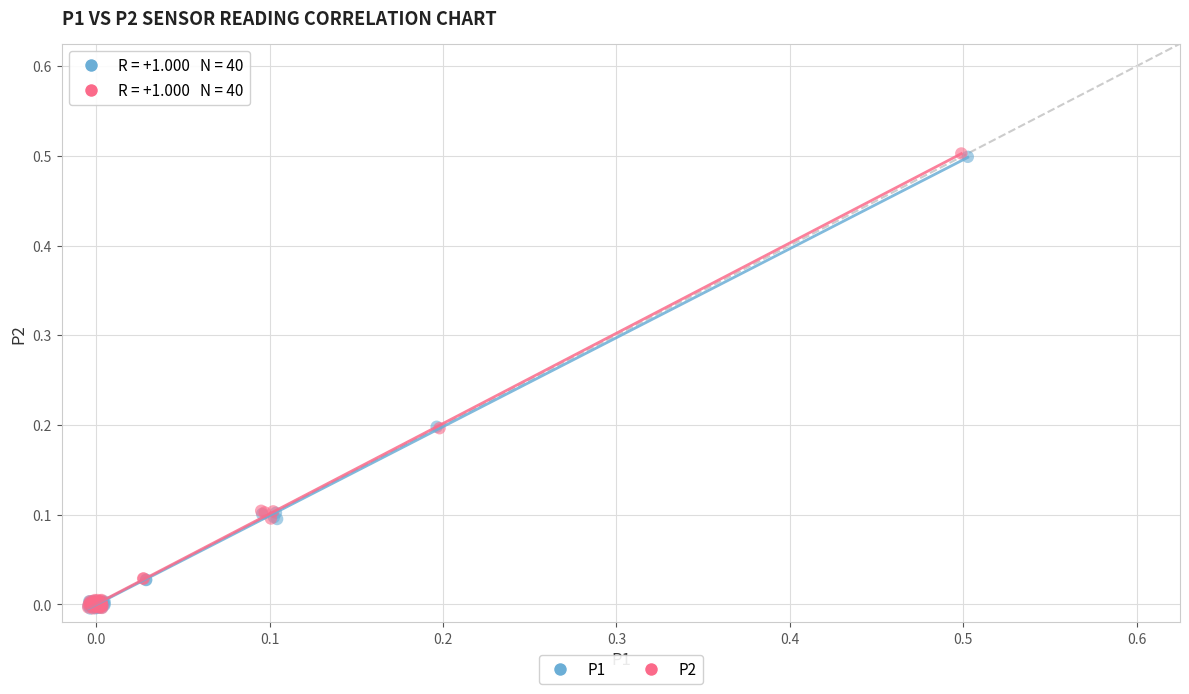

Which series has the largest Y range (max minus min)?

P2